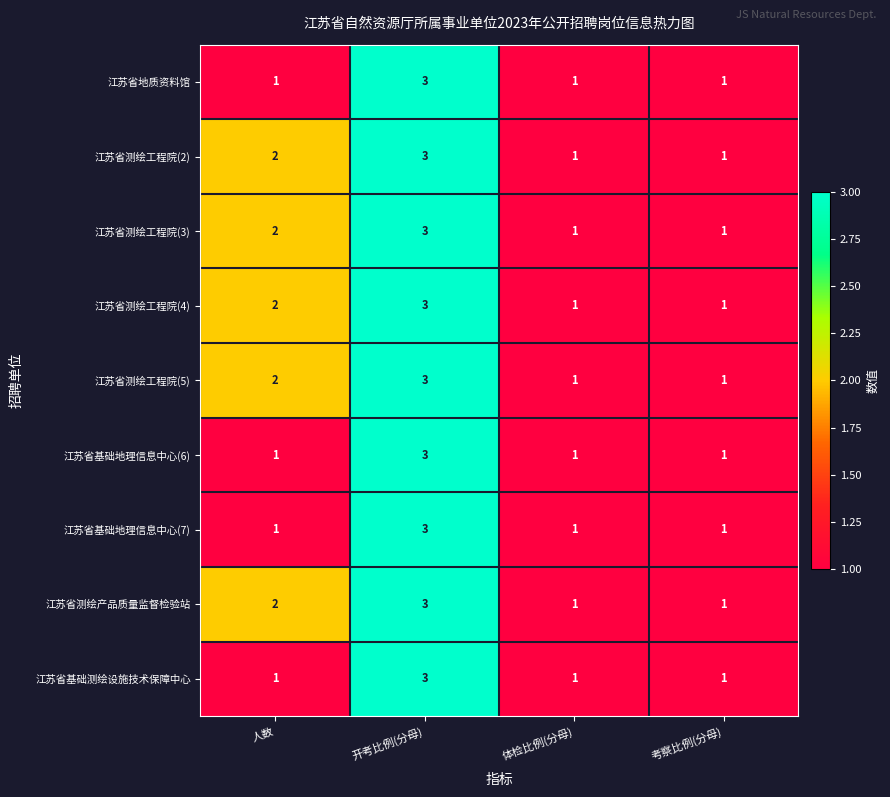

What is the total value across all series at 体检比例(分母)?

9